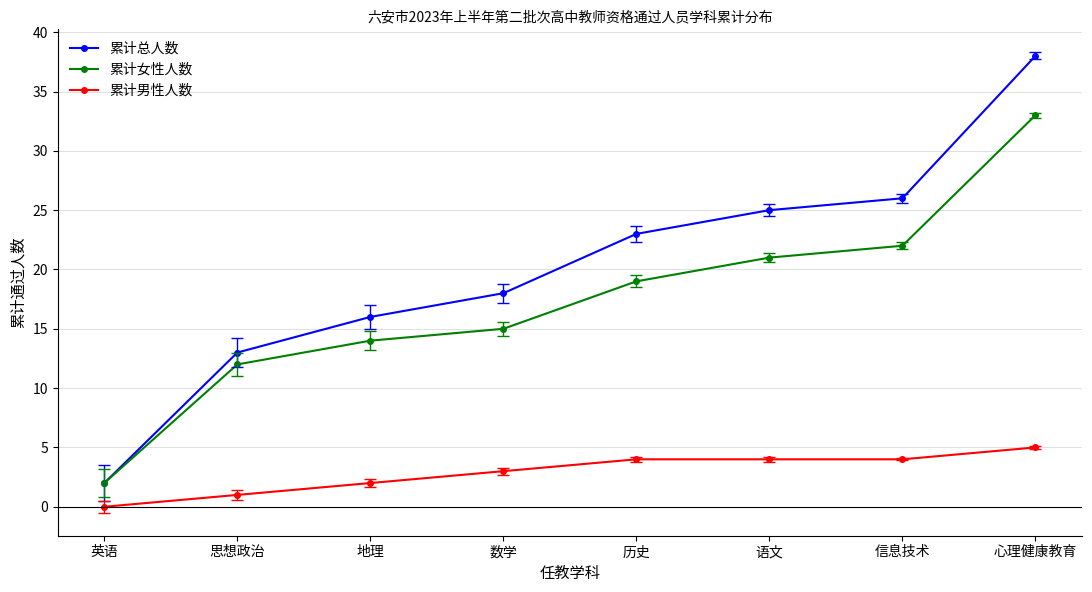

True or false: 累计女性人数 has more than 1 points higher than both neighbors.

False